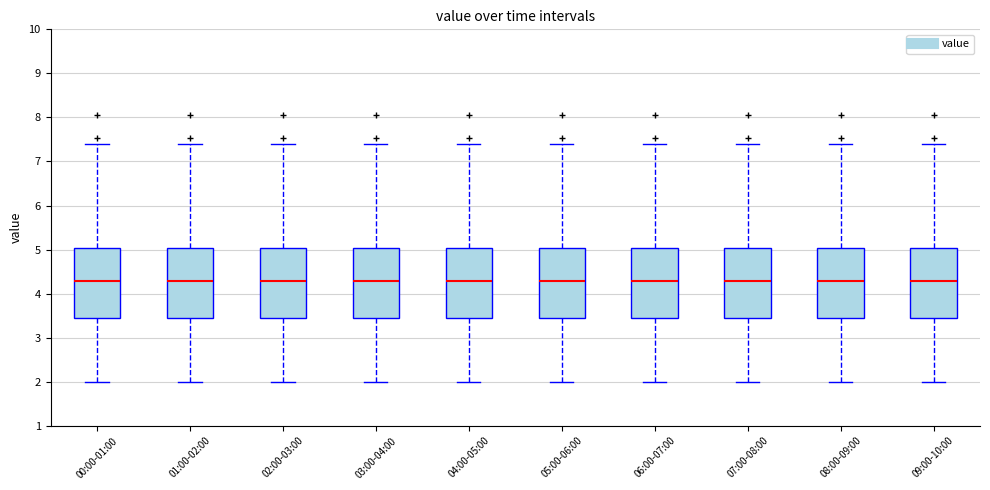

Where does the median line of the box for 00:00-01:00 sit on the y-axis? The values are not printed on the chart, so give them approximately, as read against the axis.

4.3